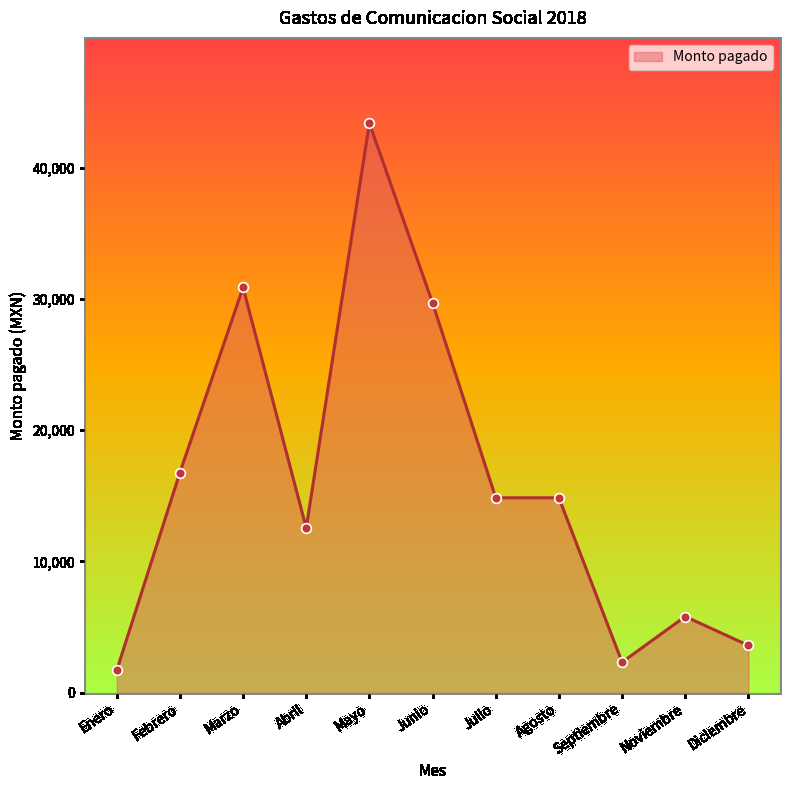

What is the greatest value displayed?

43383.0